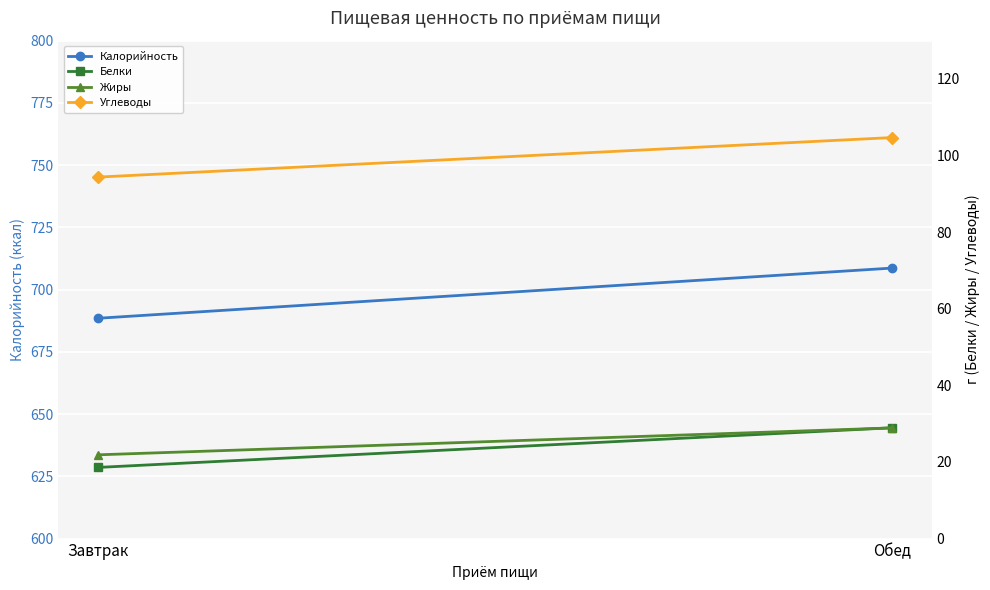

Is it true that Калорийность equals 329.9 at Завтрак?

False